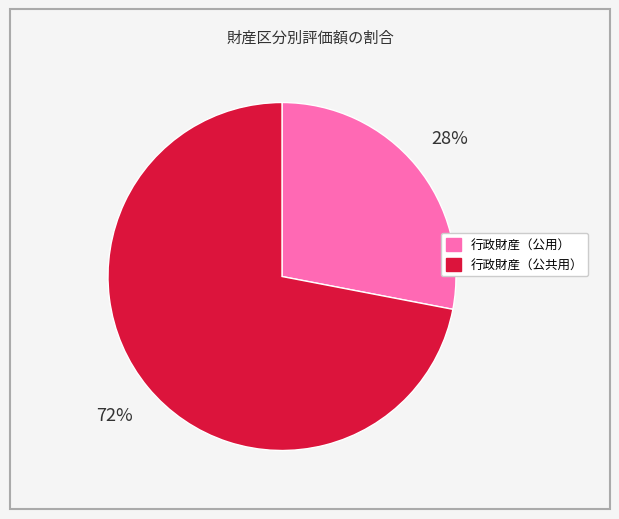

Is there any slice that represents more than half of the pie?

Yes